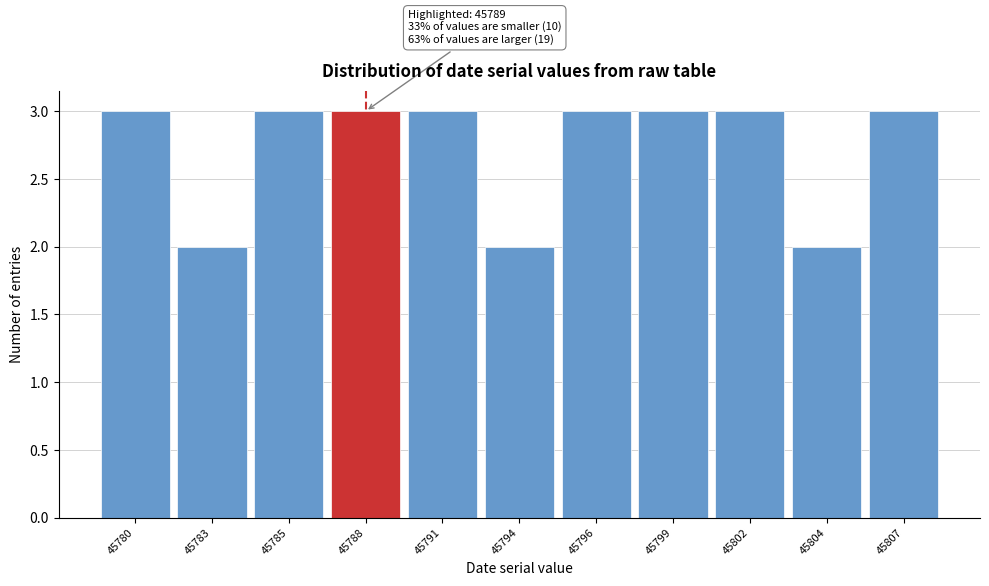

Reading left to right, what are all the values shown in this chart?

3	2	3	3	3	2	3	3	3	2	3